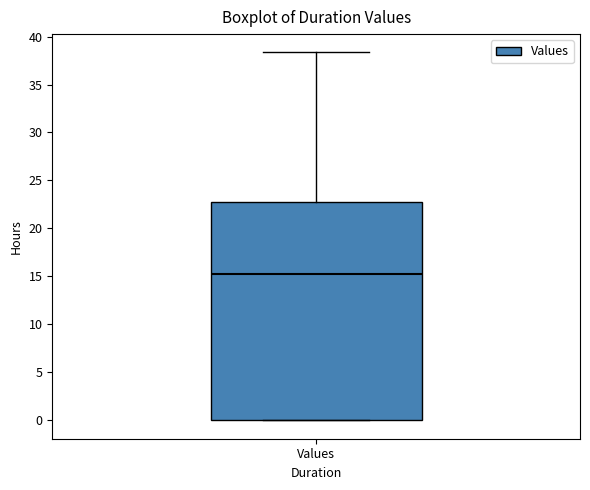

Read this box plot against the y-axis: the position of the median line, the range covered by the box, and the ends of both whiskers. The values are not printed on the chart, so give them approximately, as read against the axis.

median 15.0, box 0.0 to 22.5, whiskers 0.0 to 38.5